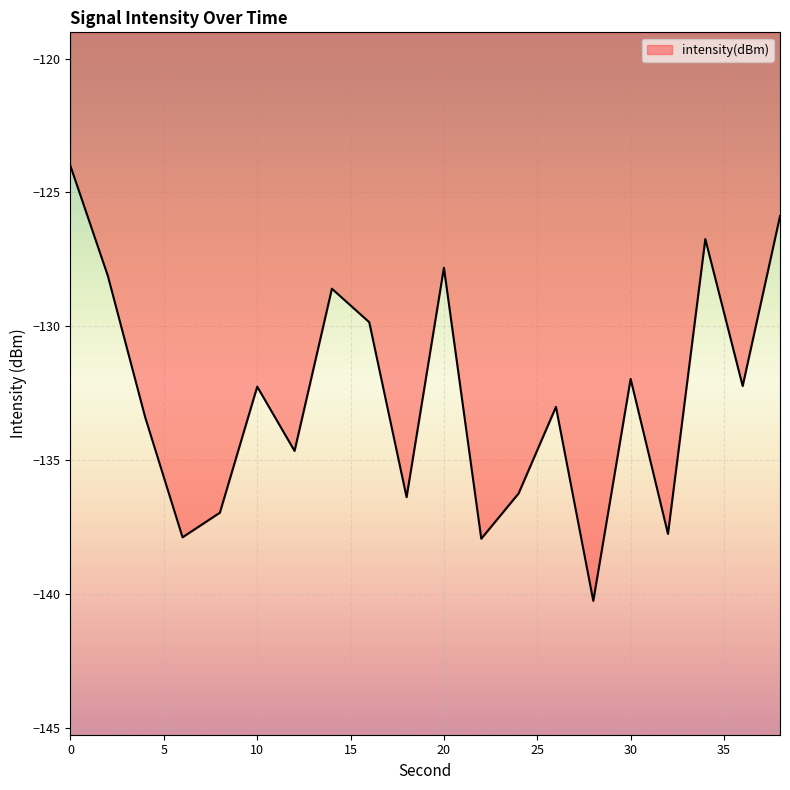

What is the maximum value shown in the chart?

-124.0